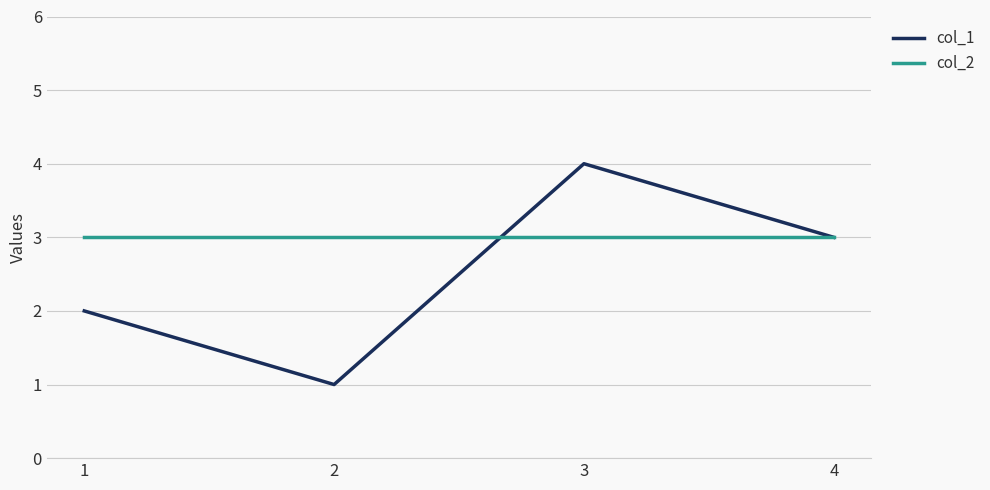

The col_2 series shows 3 at 2. True or false?

True